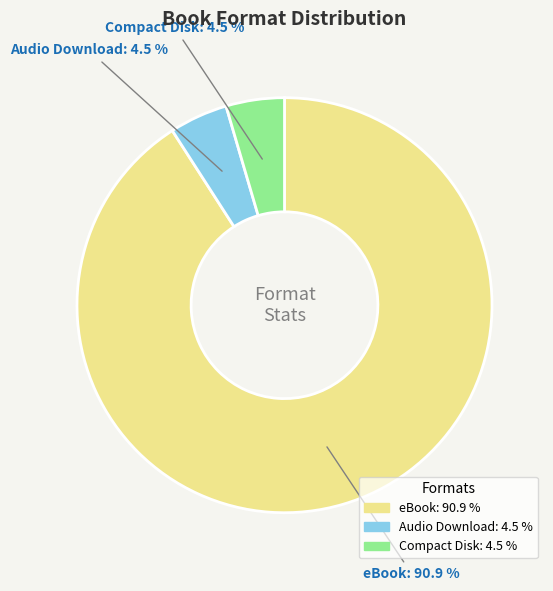

True or false: Audio Download accounts for 12% of the total.

False